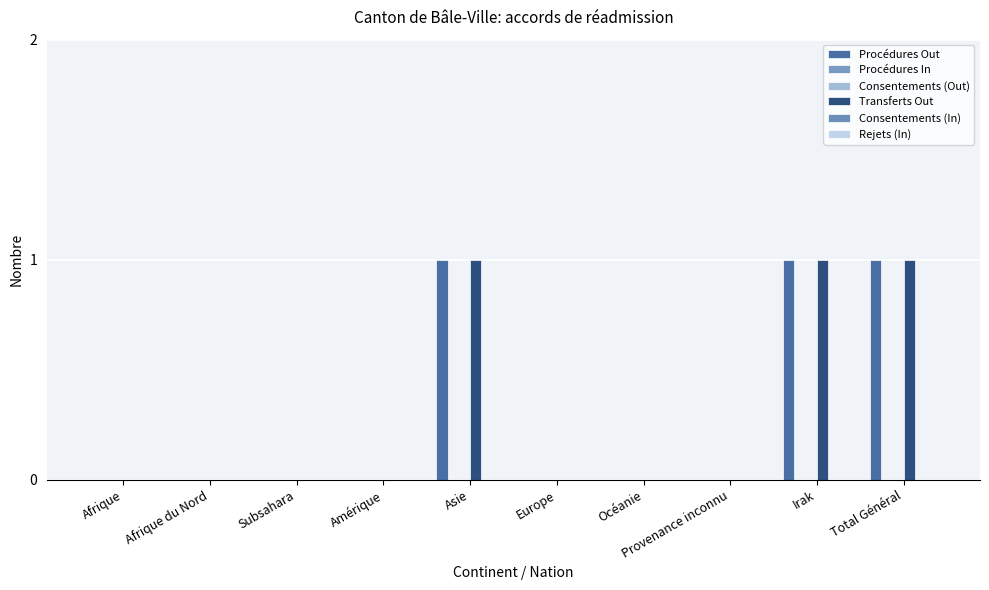

What are all the series names shown in the legend?

Procédures Out, Procédures In, Consentements (Out), Transferts Out, Consentements (In), Rejets (In)